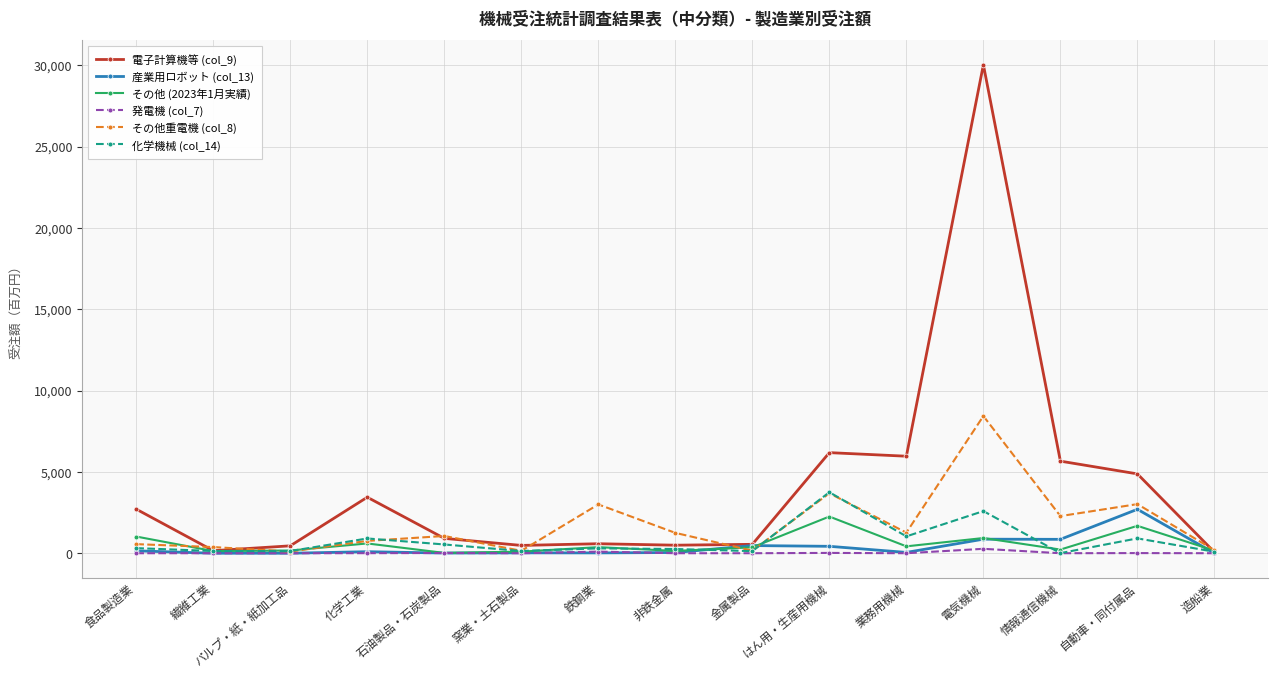

What is the difference between the highest and lowest values at 窯業・土石製品?

480